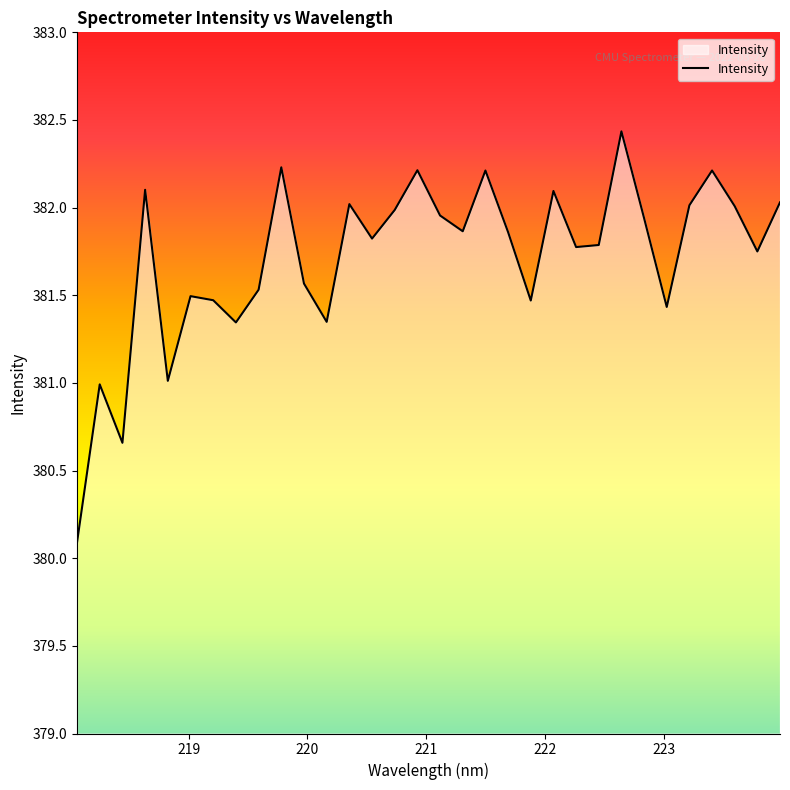

What is the difference between the maximum and minimum values?

2.3